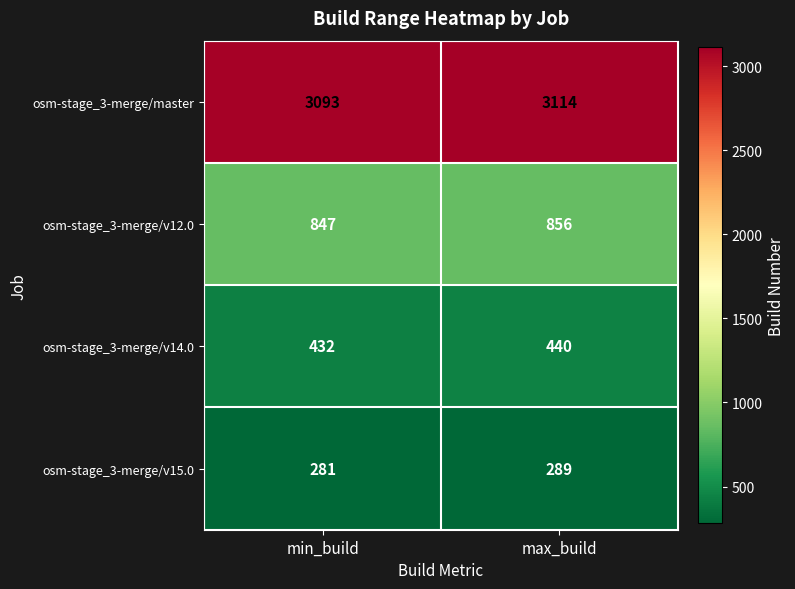

Which series has the largest range (max minus min)?

osm-stage_3-merge/master